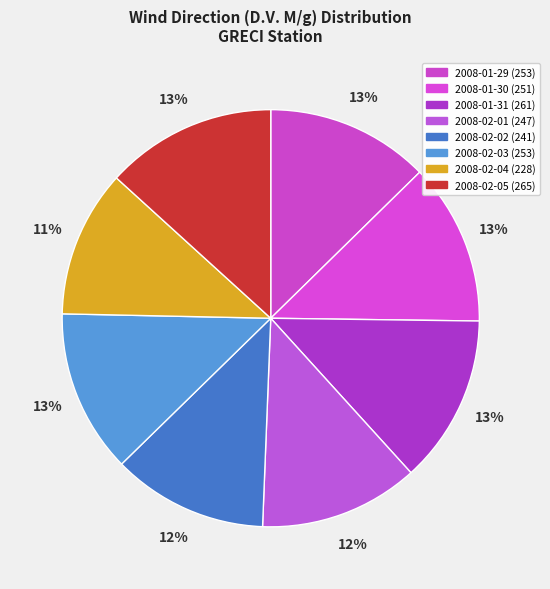

How many segments does this pie chart have?

8